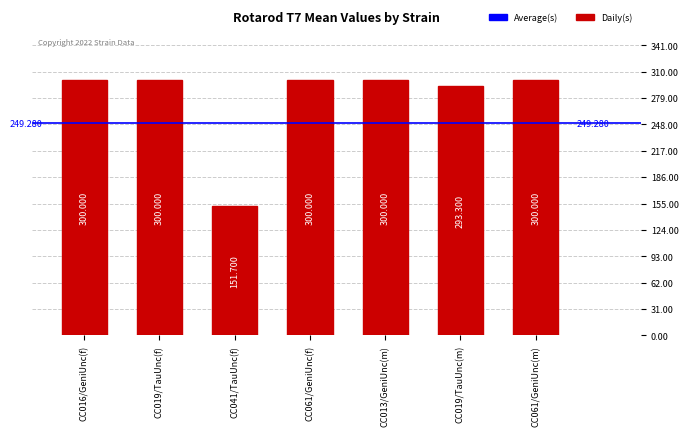

List the labels in order of value, smallest first.

CC041/TauUnc(f), CC019/TauUnc(m), CC016/GeniUnc(f), CC019/TauUnc(f), CC061/GeniUnc(f), CC013/GeniUnc(m), CC061/GeniUnc(m)